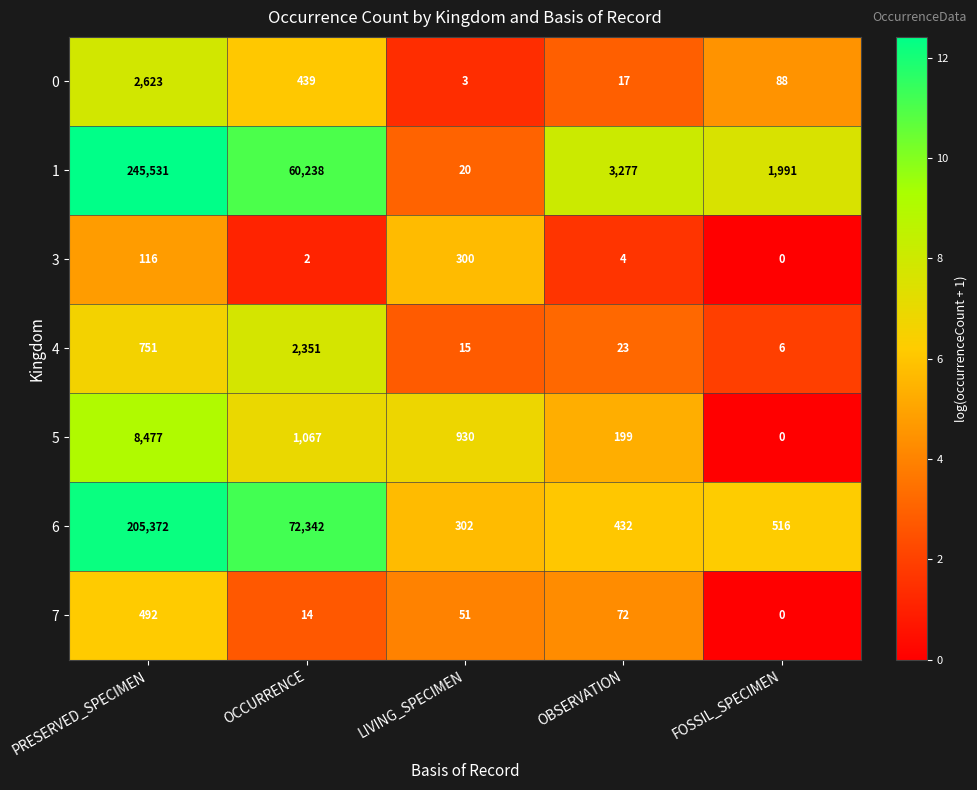

Which series has the widest spread of values?

1